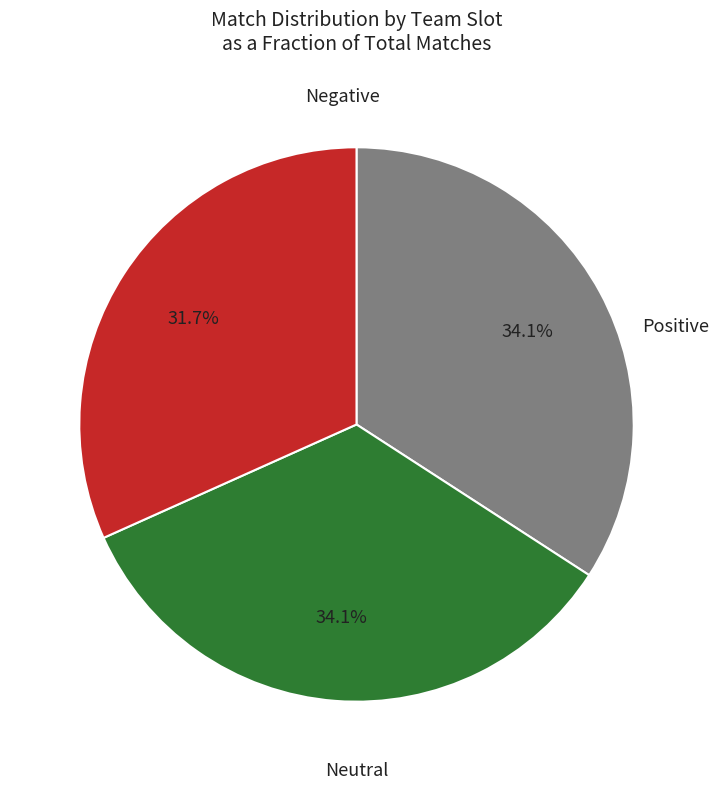

Is there a majority slice in this chart?

No